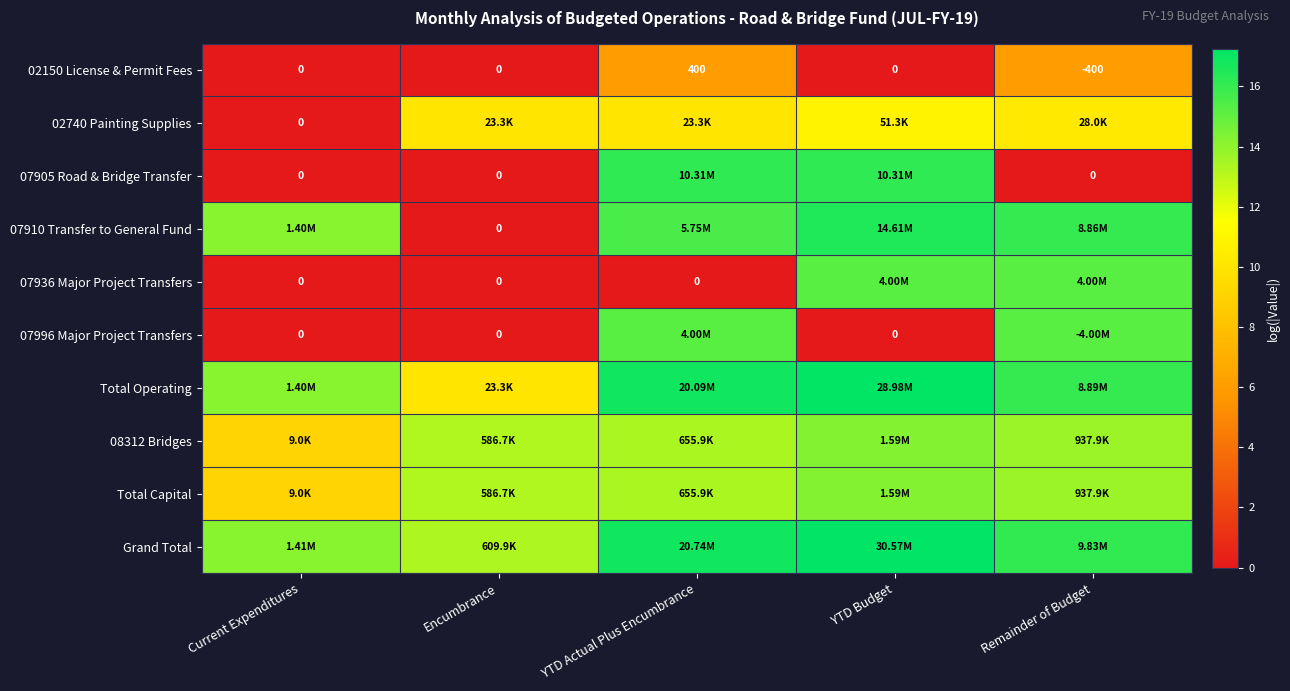

Which series has the largest total across all categories?

Grand Total